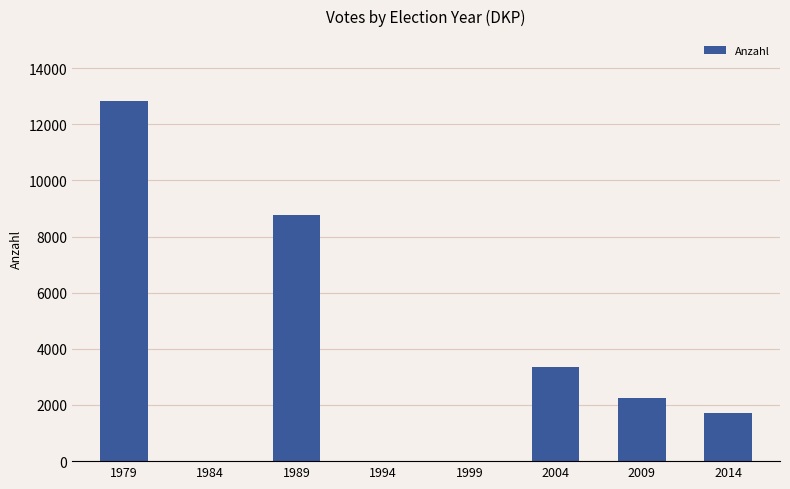

What is the maximum value shown in the chart?

12828